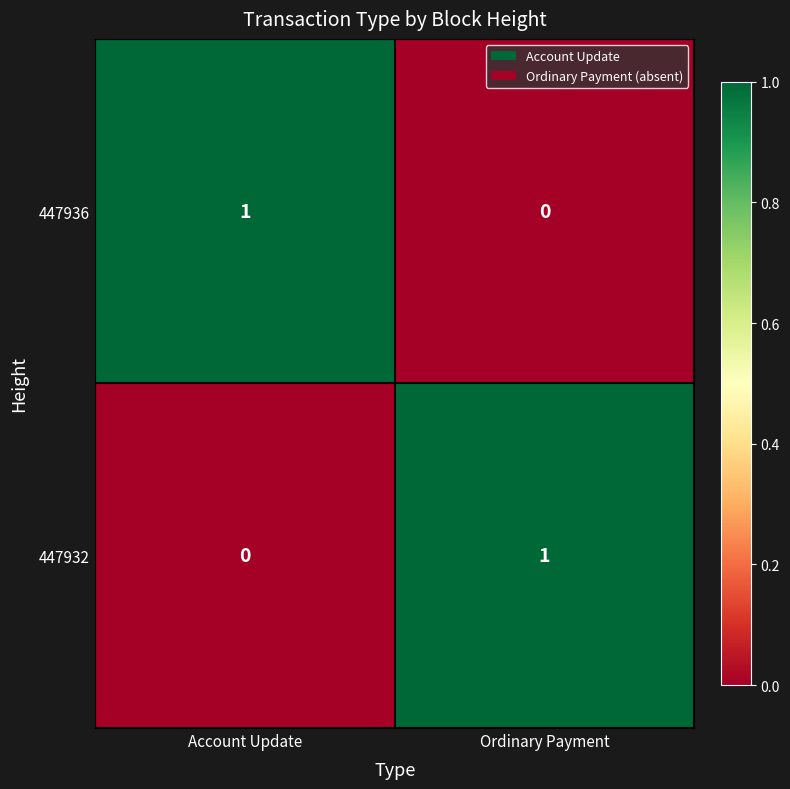

How many distinct data groups are displayed?

2